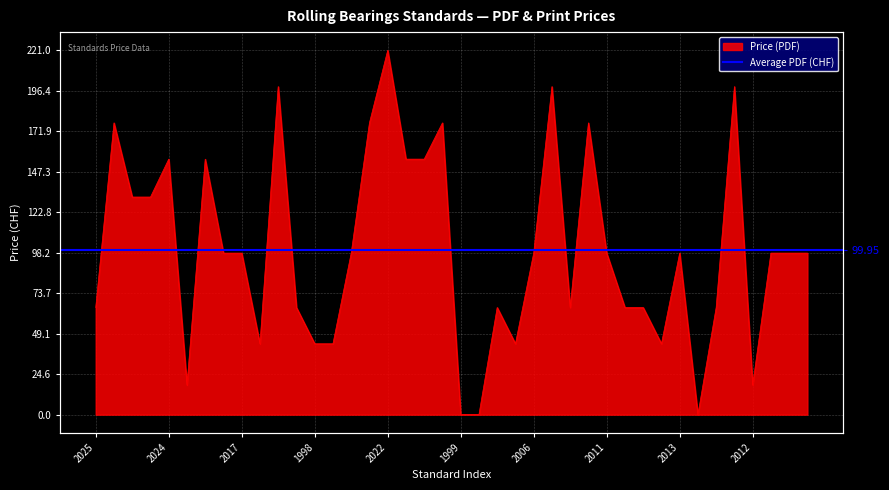

Reading left to right, transcribe all the data shown in this chart.

65	177	132	132	155	18	155	98	98	43	199	65	43	43	98	177	221	155	155	177	0	0	65	43	98	199	65	177	98	65	65	43	98	0	65	199	18	98	98	98